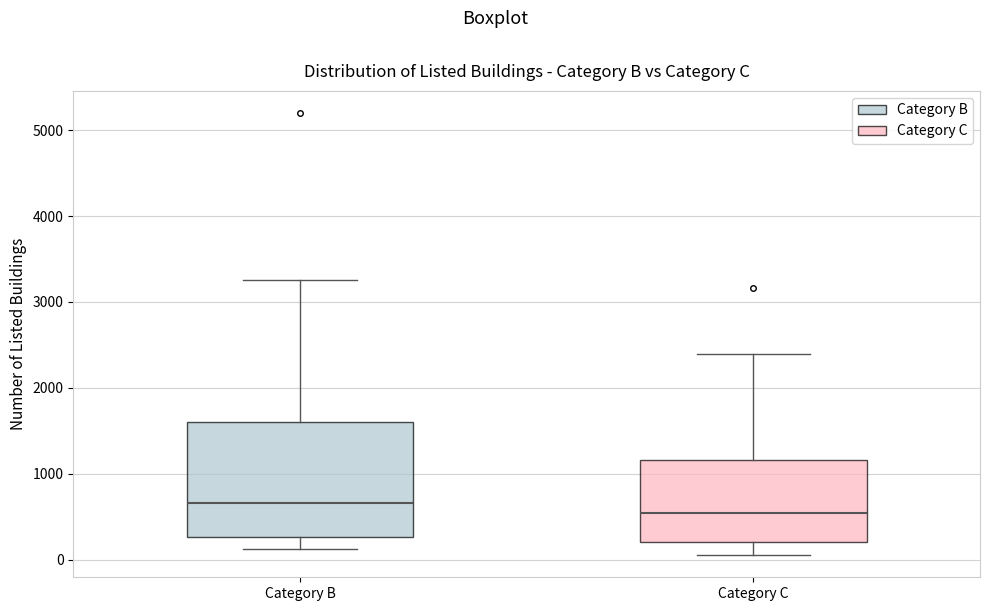

Which box is the tallest, from its lower edge to its upper edge?

Category B